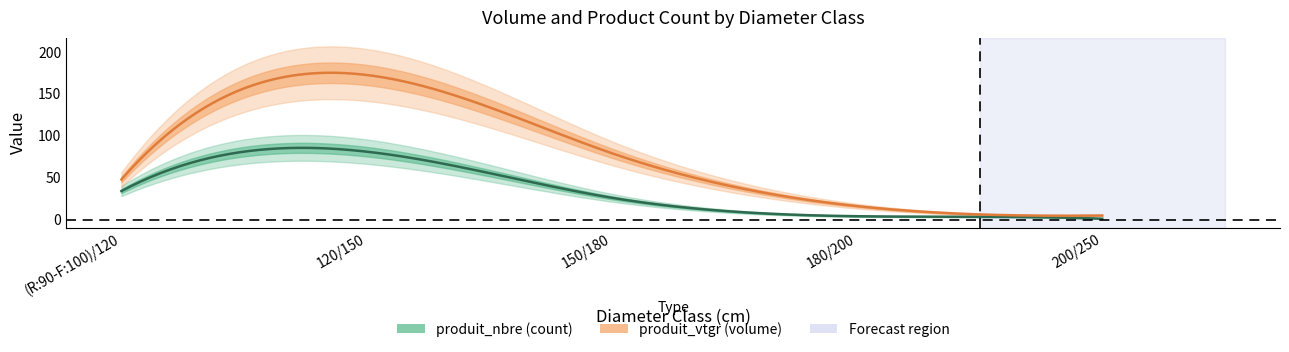

True or false: produit_vtgr has more than 0 points higher than both neighbors.

True